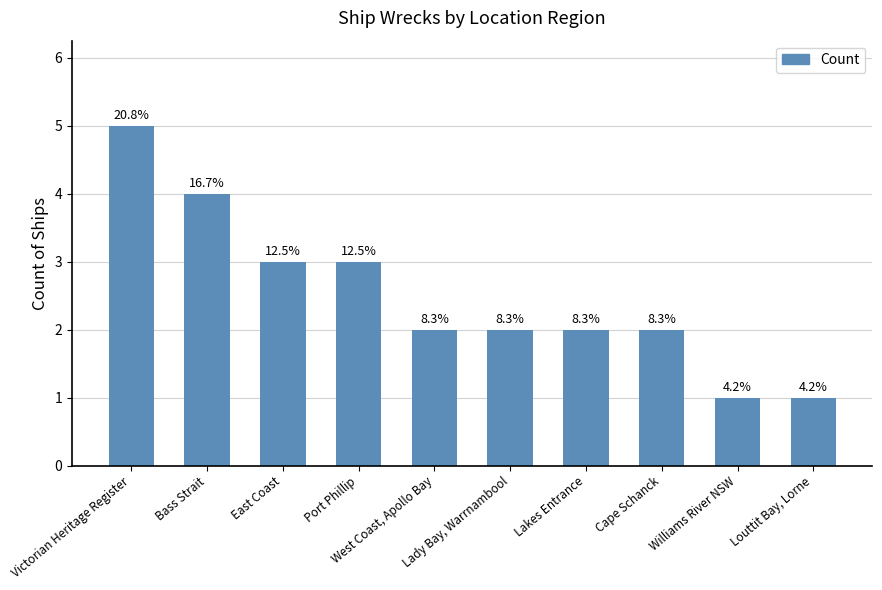

What is the sum of the values at Bass Strait and East Coast?

7